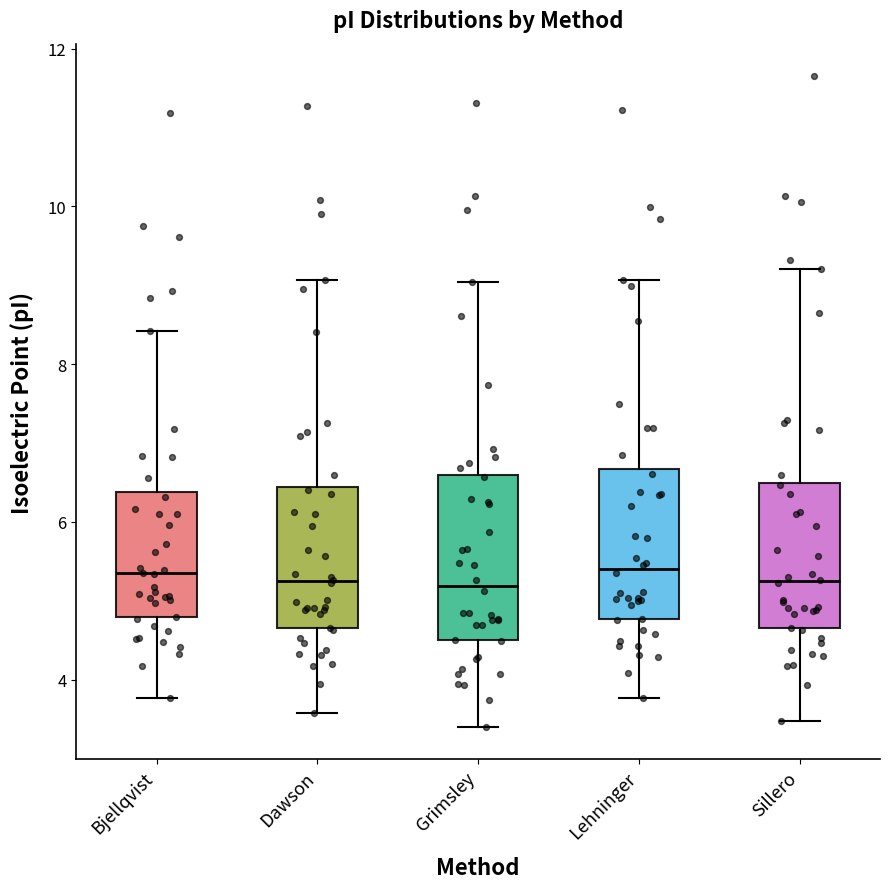

Reading left to right, read every box against the y-axis: the position of its median line, the range the box covers, and the ends of its whiskers. The values are not printed on the chart, so give them approximately, as read against the axis.

Bjellqvist: median 5.4, box 4.8 to 6.4, whiskers 3.8 to 8.4
Dawson: median 5.2, box 4.6 to 6.4, whiskers 3.6 to 9.0
Grimsley: median 5.2, box 4.6 to 6.6, whiskers 3.4 to 9.0
Lehninger: median 5.4, box 4.8 to 6.6, whiskers 3.8 to 9.0
Sillero: median 5.2, box 4.6 to 6.4, whiskers 3.4 to 9.2